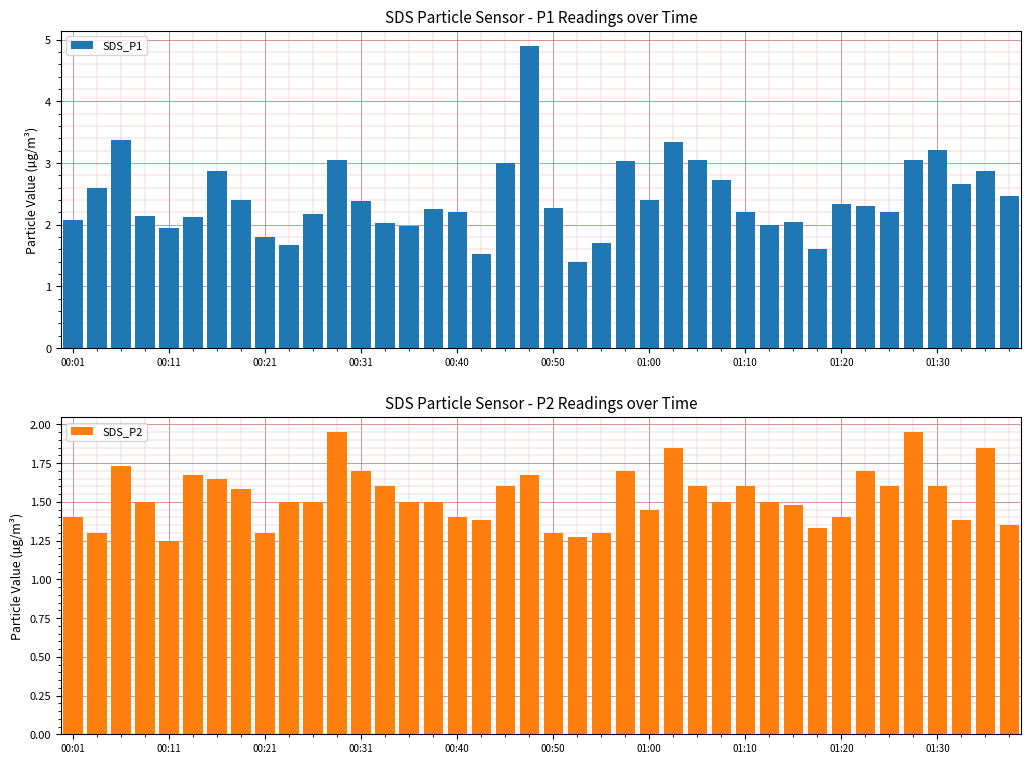

What is the label of the 22nd bar from the left?

21